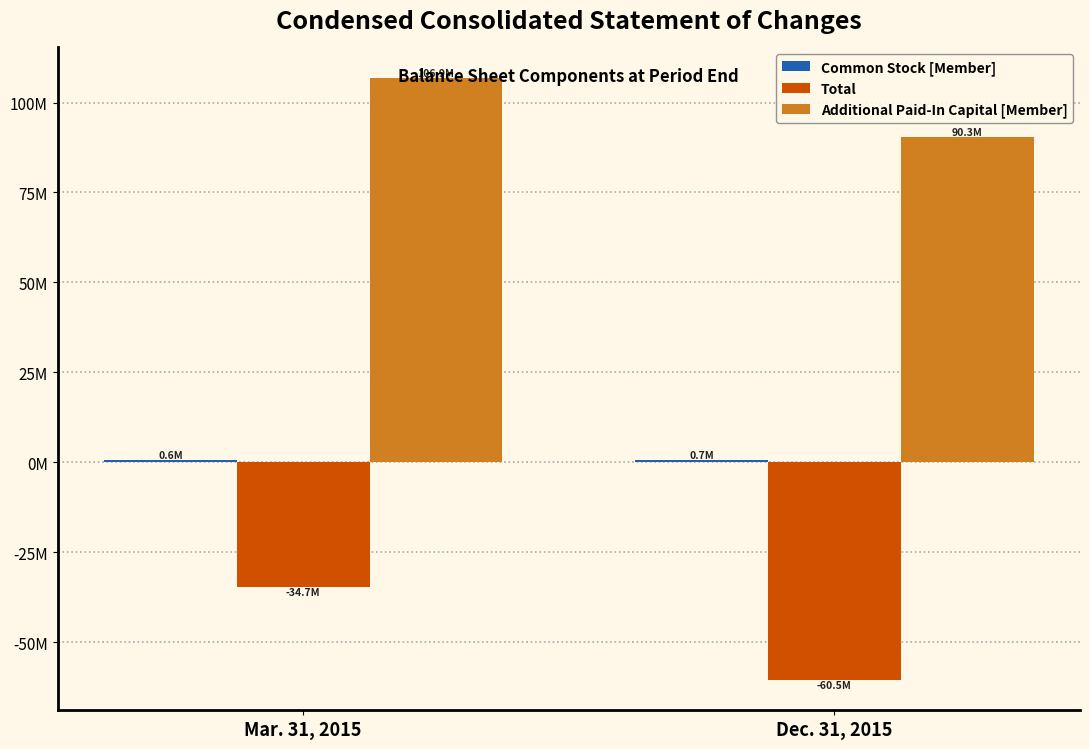

At Mar. 31, 2015, list the series in order from smallest to largest.

Total, Common Stock [Member], Additional Paid-In Capital [Member]